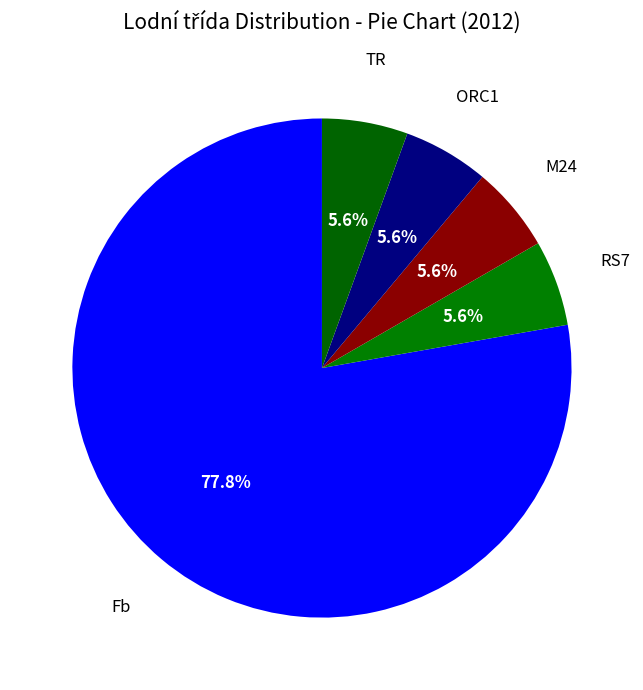

How many segments does this pie chart have?

5